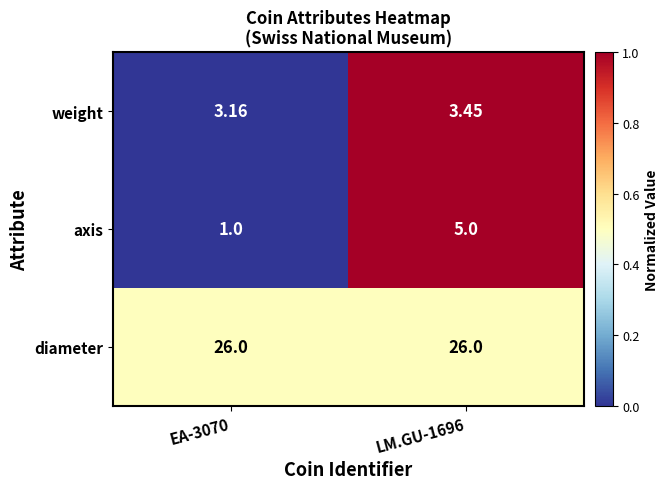

Between EA-3070 and LM.GU-1696, which series saw the biggest shift?

axis